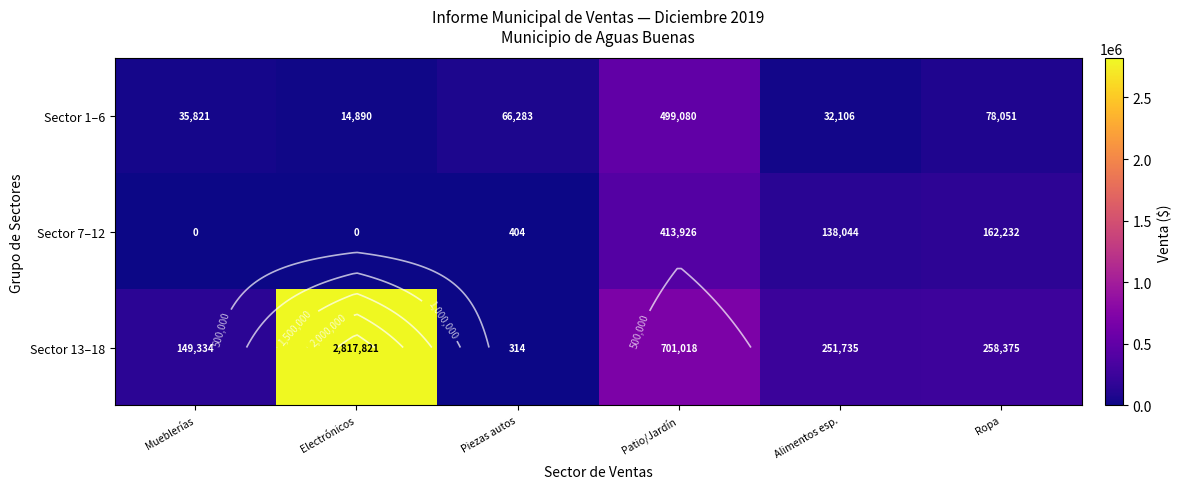

Which has a higher value, Alimentos esp. or Ropa?

Ropa